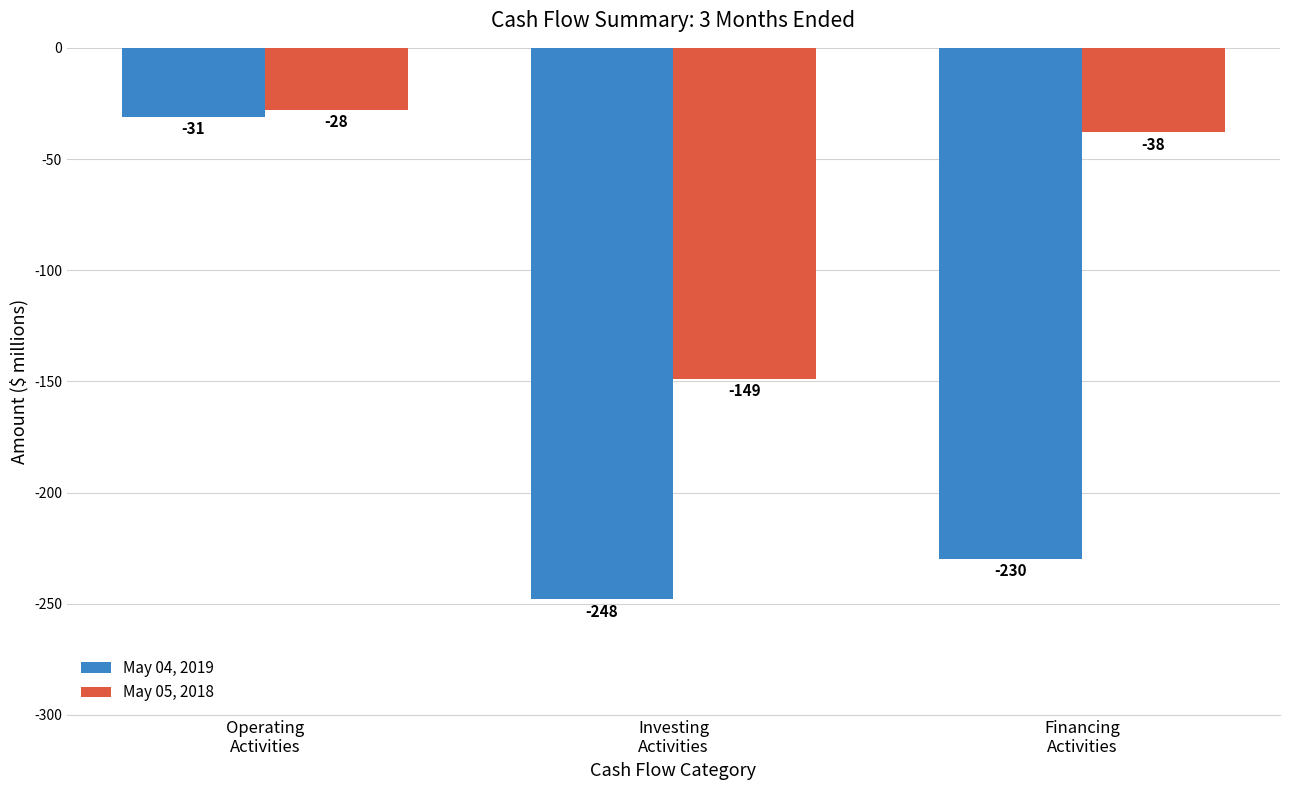

What is the difference between the May 05, 2018 values at Operating
Activities and Investing
Activities?

121